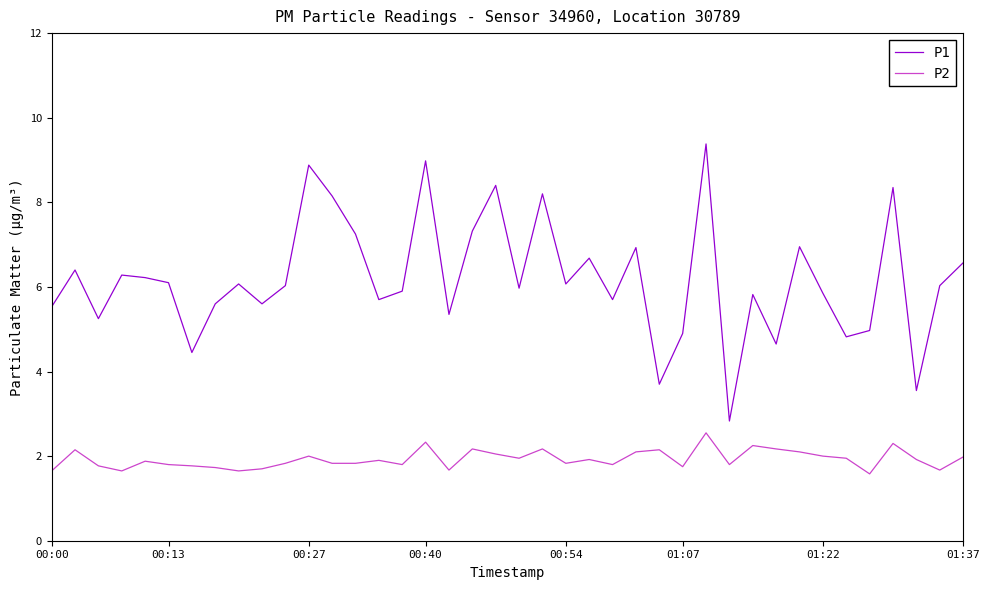

What is the difference between the second highest and second lowest values in the P2 series?

0.7